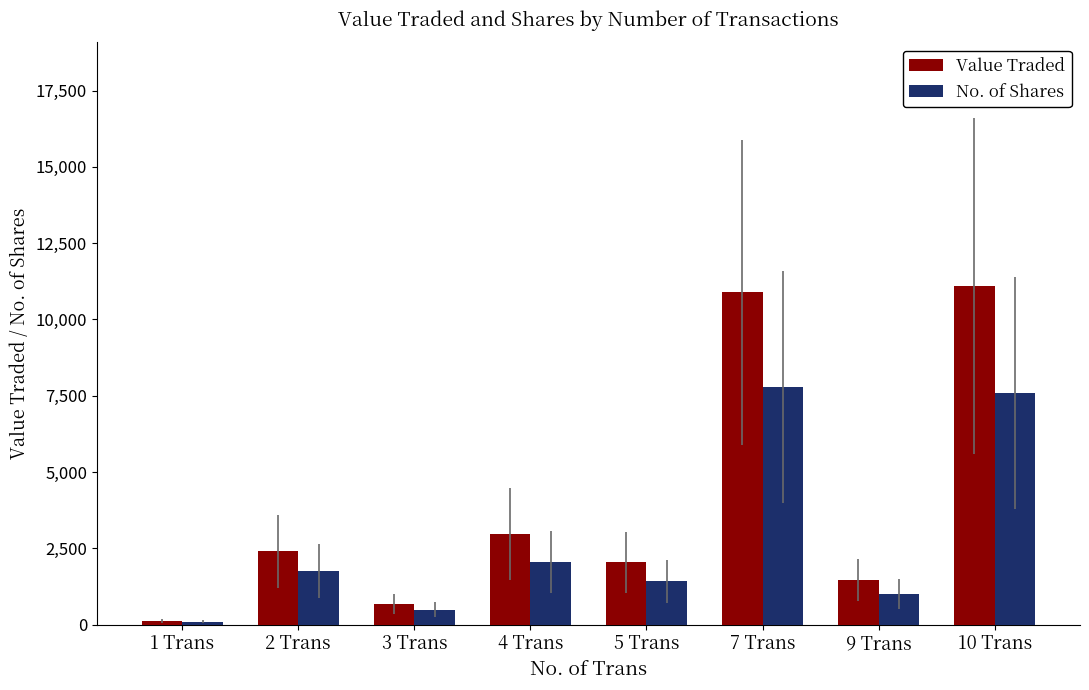

At how many categories does at least one series exceed 8003?

2